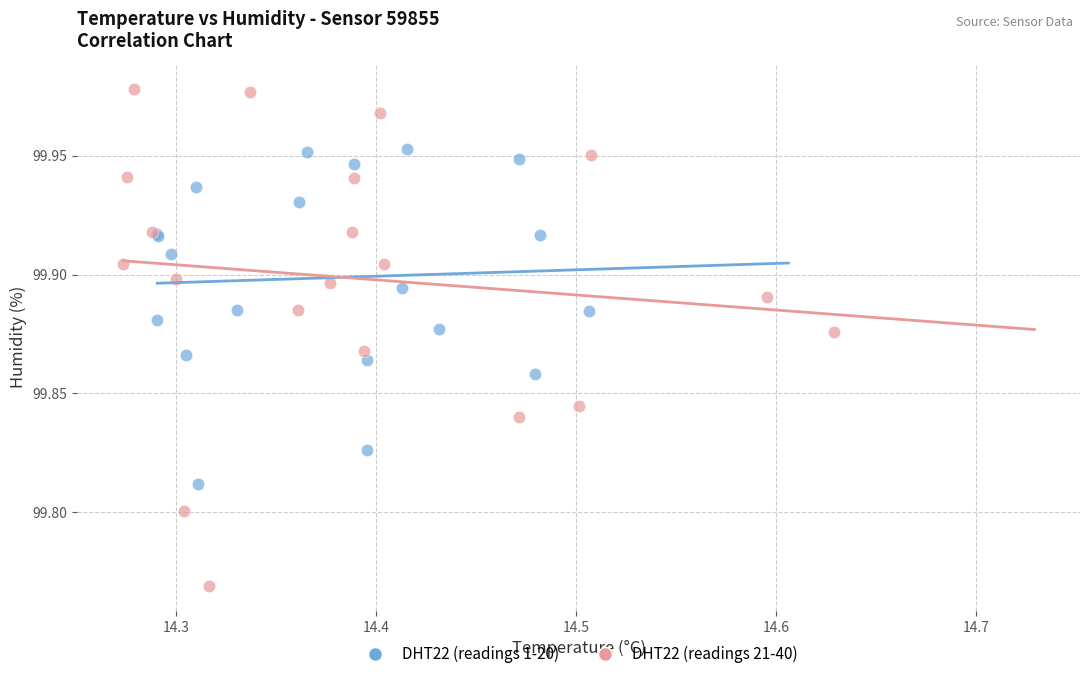

Which series reaches the minimum Y coordinate?

DHT22 (readings 21-40)